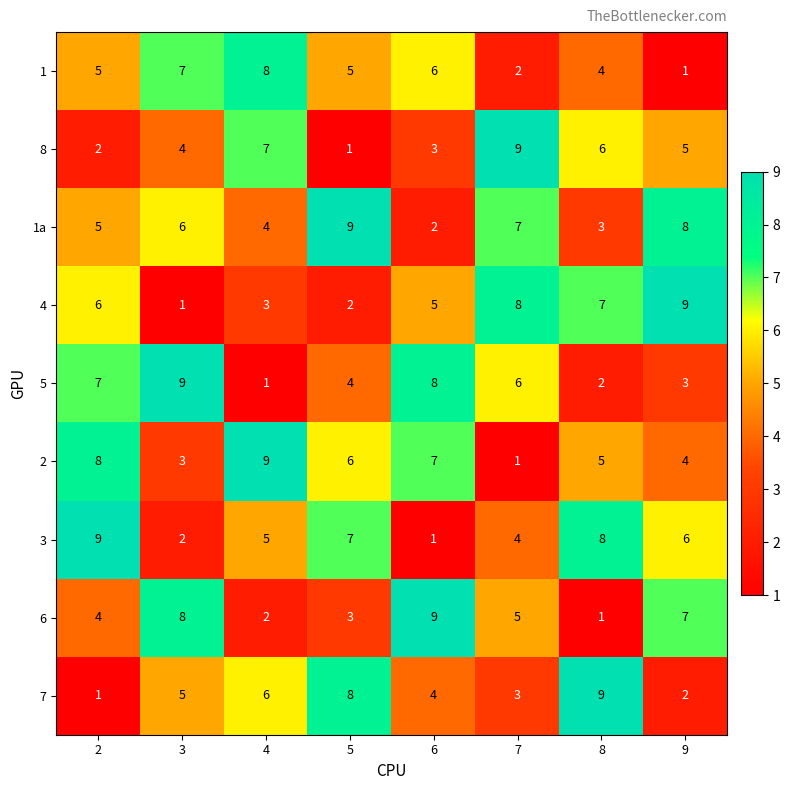

True or false: 4 has a value of 3 at 6.

False